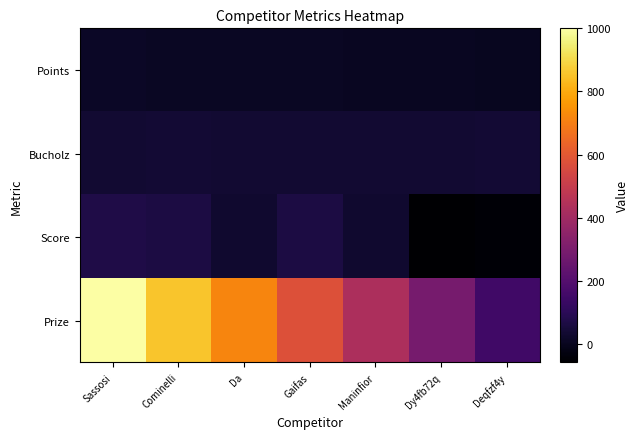

Reading right to left, extract all data points from this chart.

Points: Deqfzf4y=2	Dy4fb72q=4	Maninfior=6	Gaifas=8	Da=8	Cominelli=8	Sassosi=12
Bucholz: Deqfzf4y=38	Dy4fb72q=36	Maninfior=34	Gaifas=34	Da=36	Cominelli=38	Sassosi=36
Score: Deqfzf4y=-48	Dy4fb72q=-59	Maninfior=28	Gaifas=62	Da=31	Cominelli=64	Sassosi=72
Prize: Deqfzf4y=148	Dy4fb72q=290	Maninfior=432	Gaifas=574	Da=716	Cominelli=858	Sassosi=1000